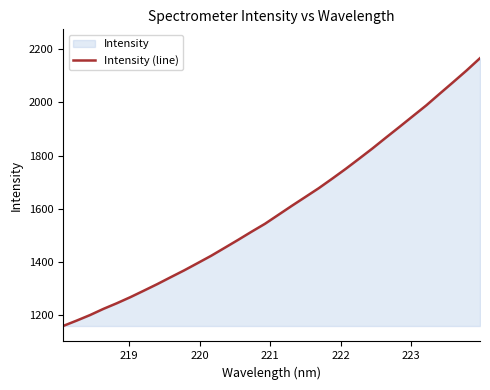

How many values exceed 1577?

16